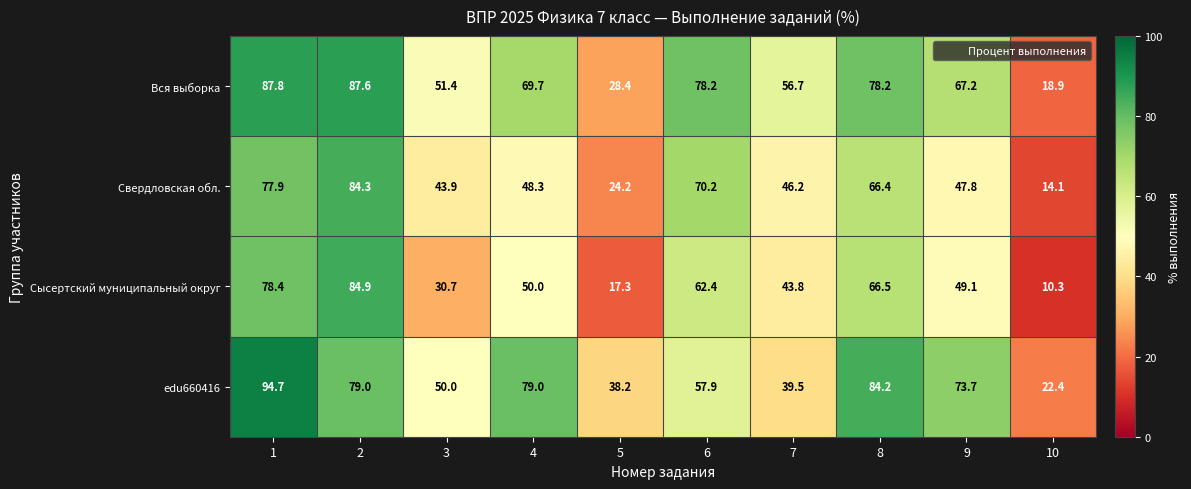

Which series has the widest spread of values?

Сысертский муниципальный округ